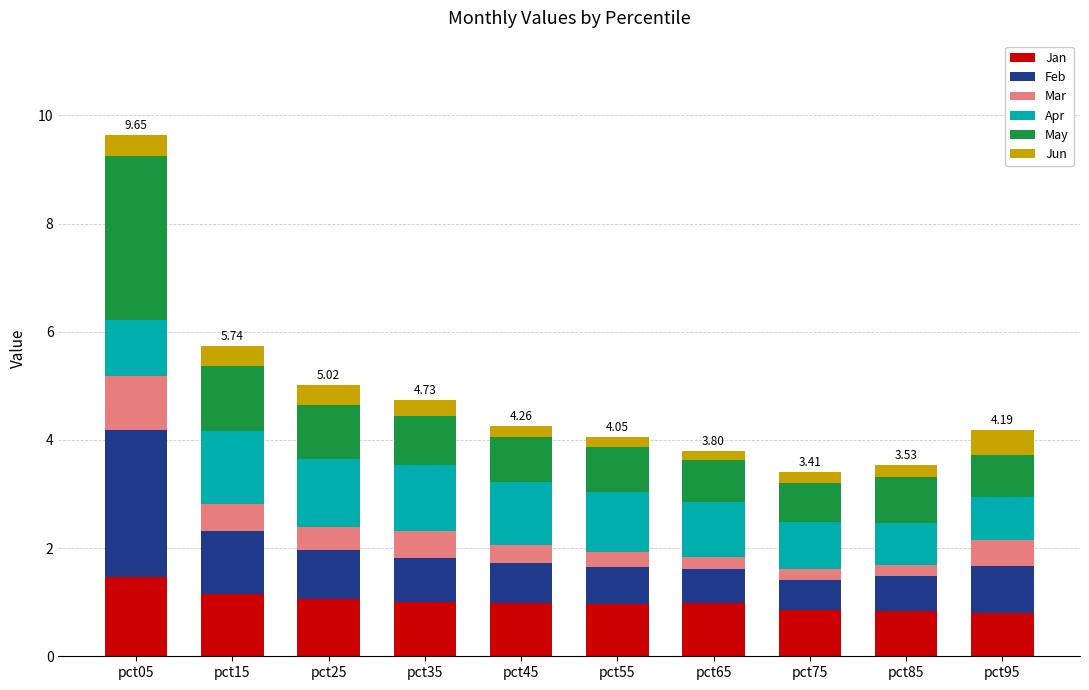

What is the total value across all series at pct15?

5.7